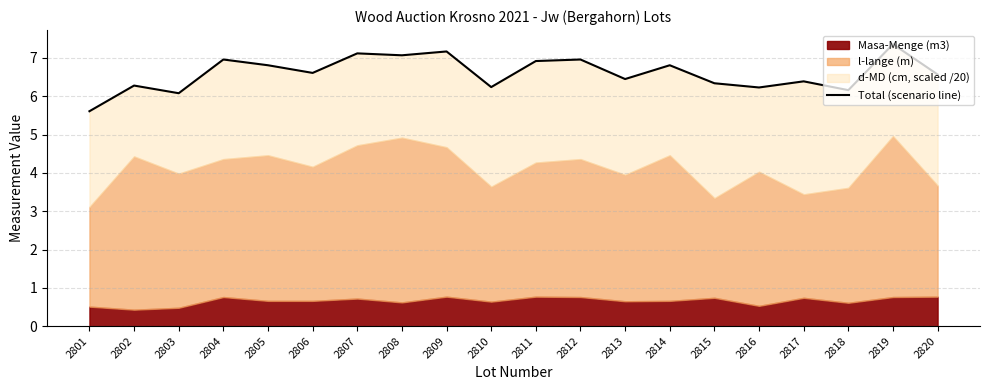

The value at 2810 is 6.2. True or false?

True